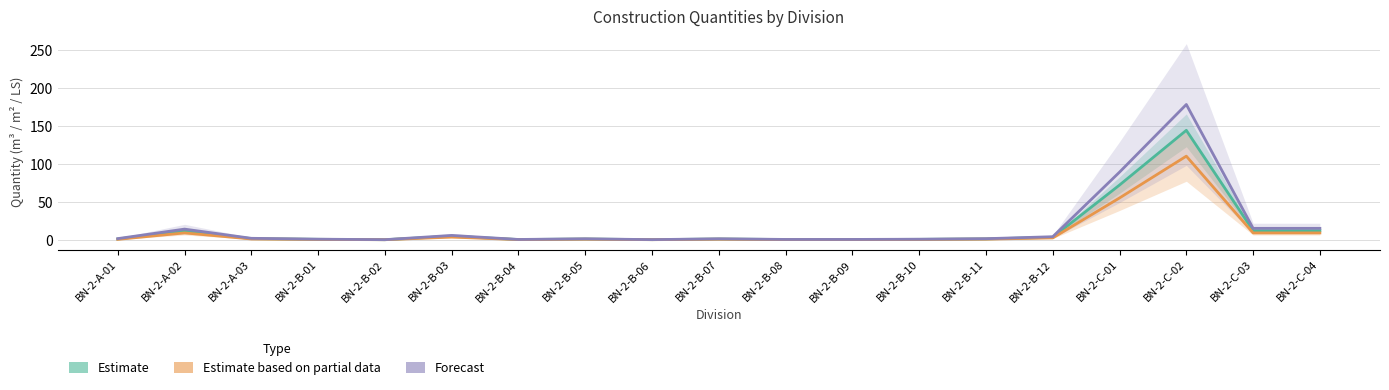

Which series has the largest total across all categories?

Forecast